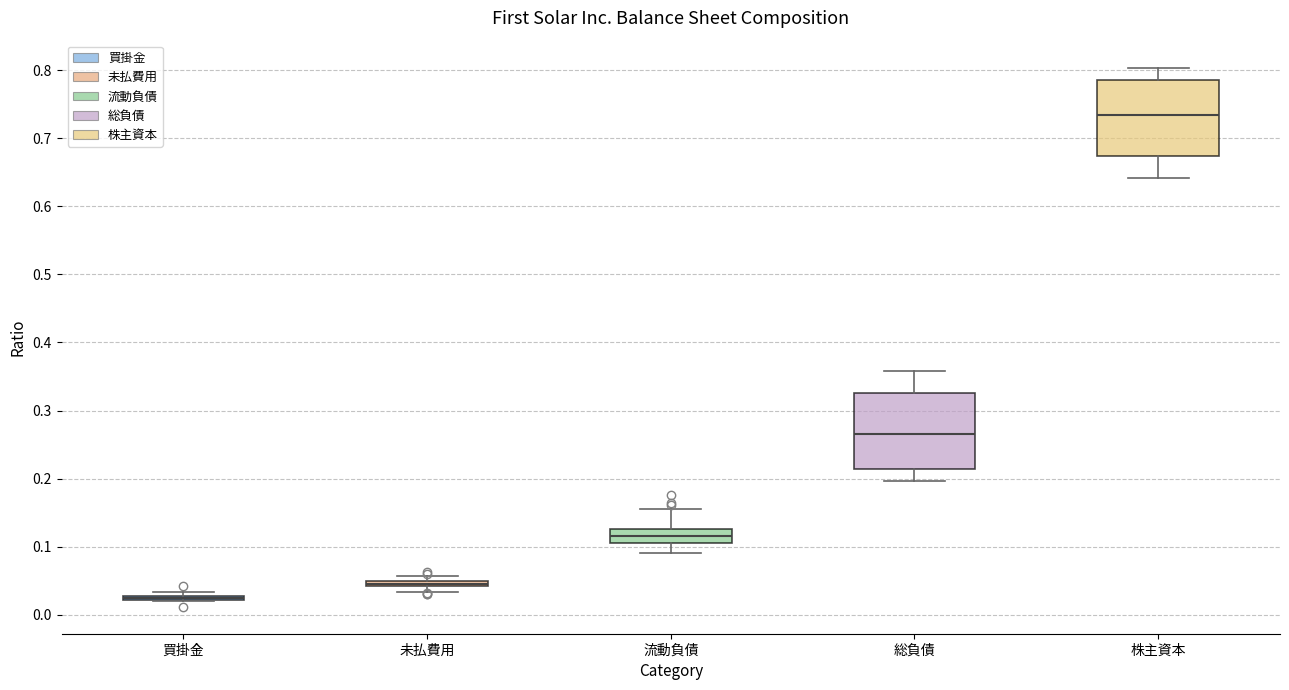

Where does the upper whisker of the box for 総負債 end on the y-axis? The values are not printed on the chart, so give them approximately, as read against the axis.

0.36